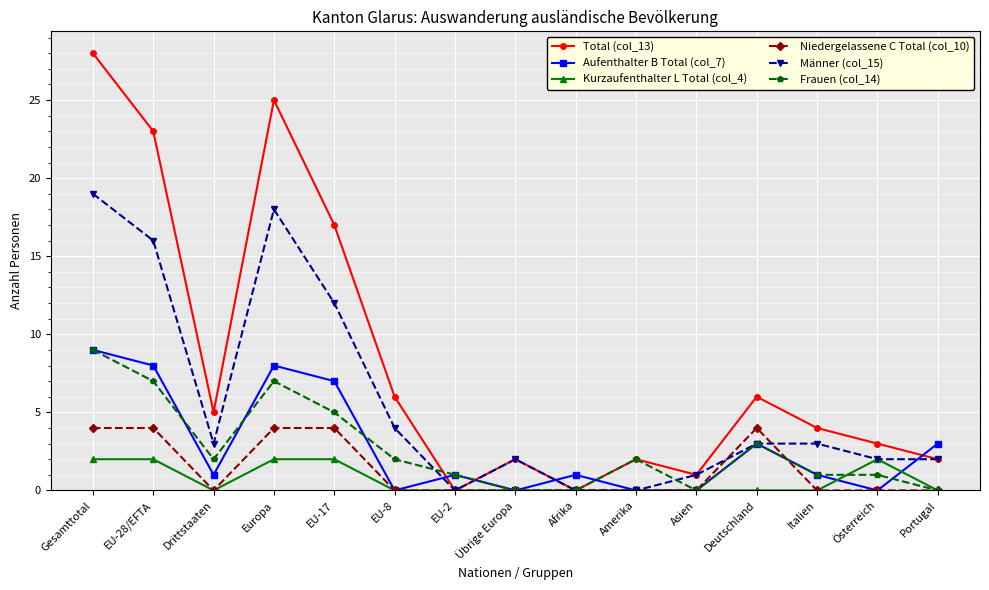

What is the difference between the highest and lowest values at EU-17?

15